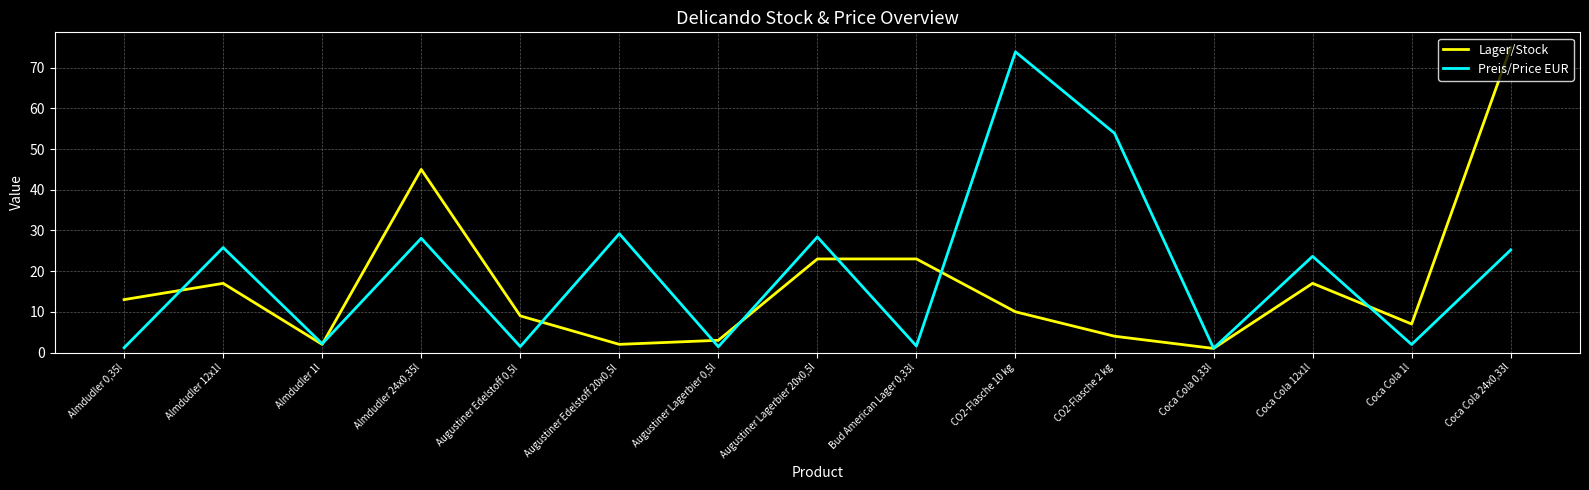

What is the average value of the Preis/Price EUR series?

19.9